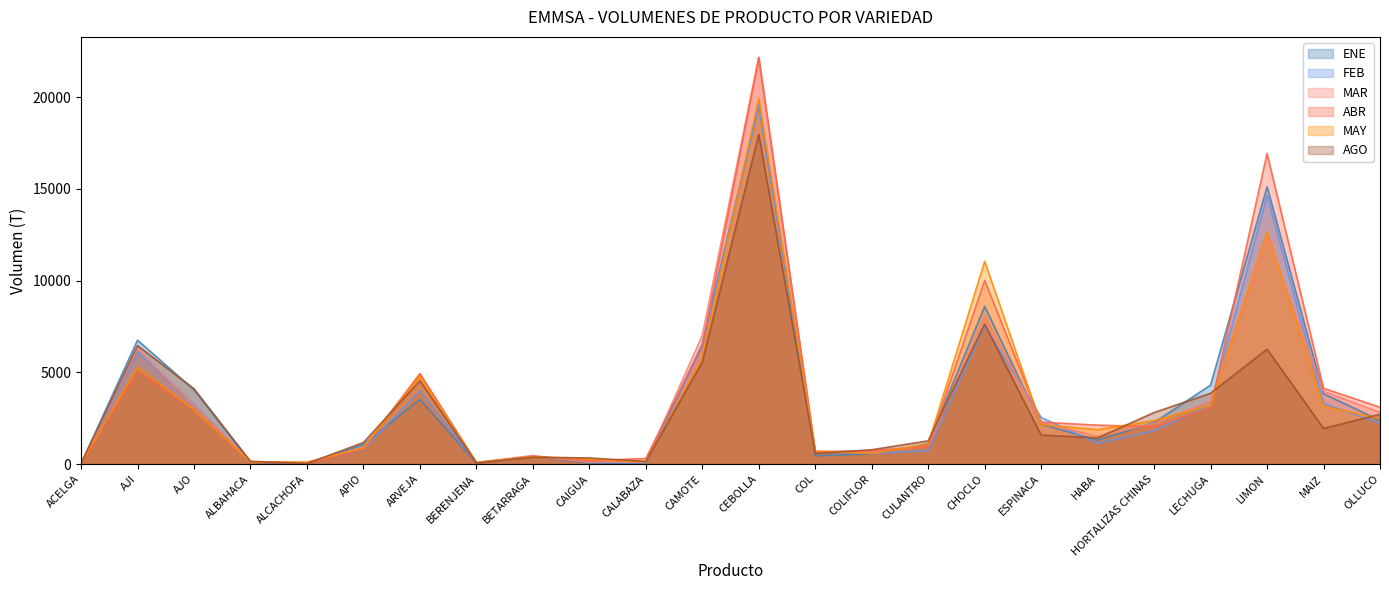

At which category does ENE reach its first local valley?

ALCACHOFA